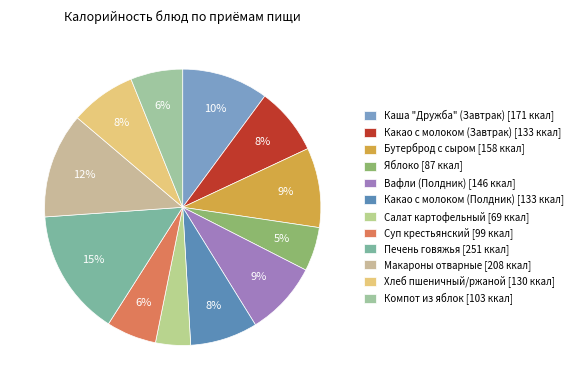

To the nearest percent, what is the combined percentage of Хлеб пшеничный/ржаной and Печень говяжья?

23%